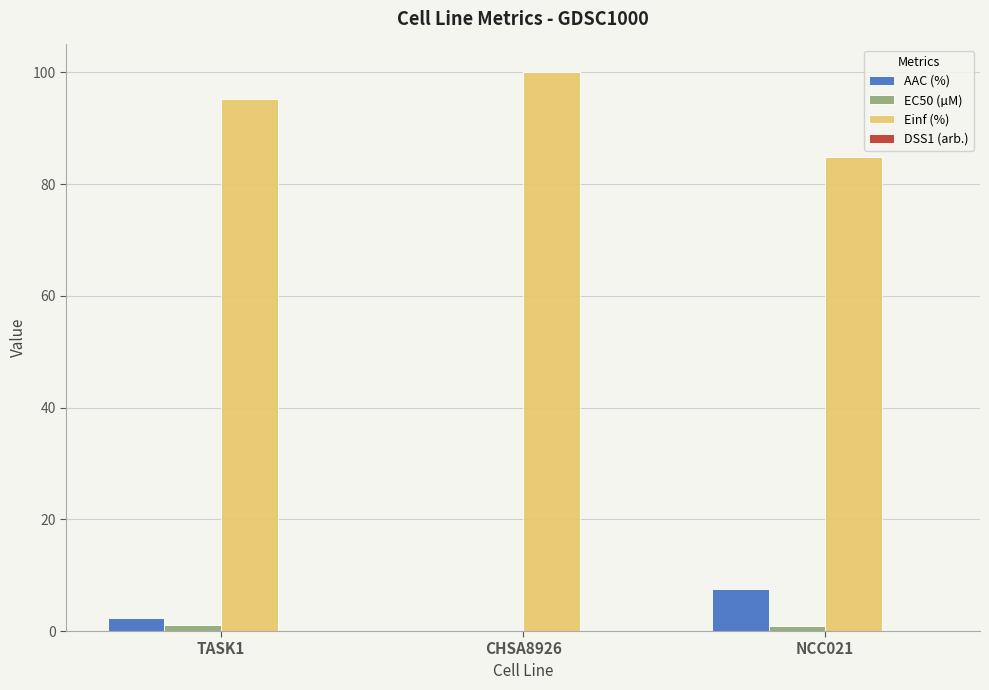

What is the greatest value displayed?

100.0